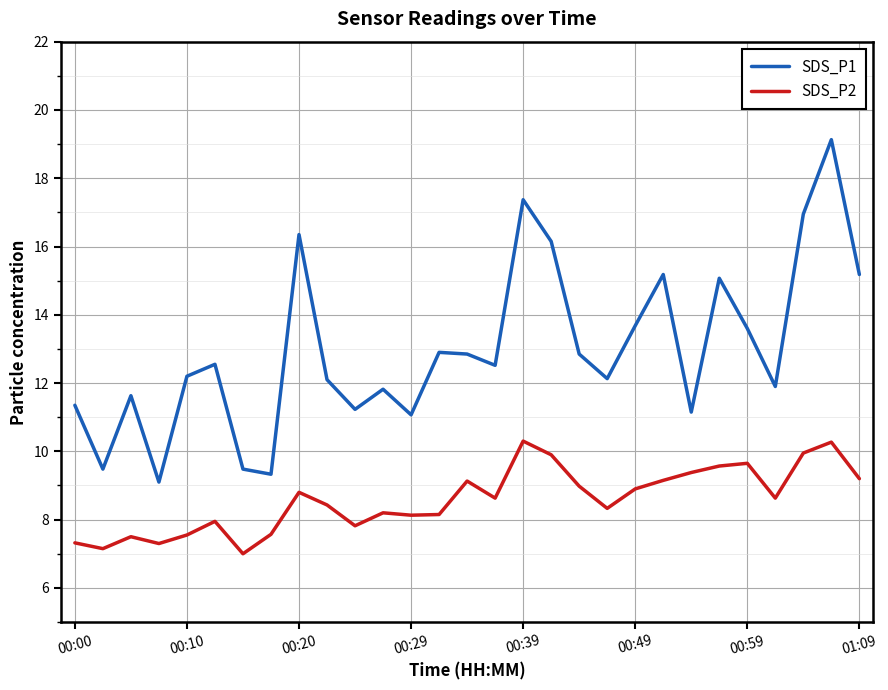

At how many categories does at least one series exceed 13?

10